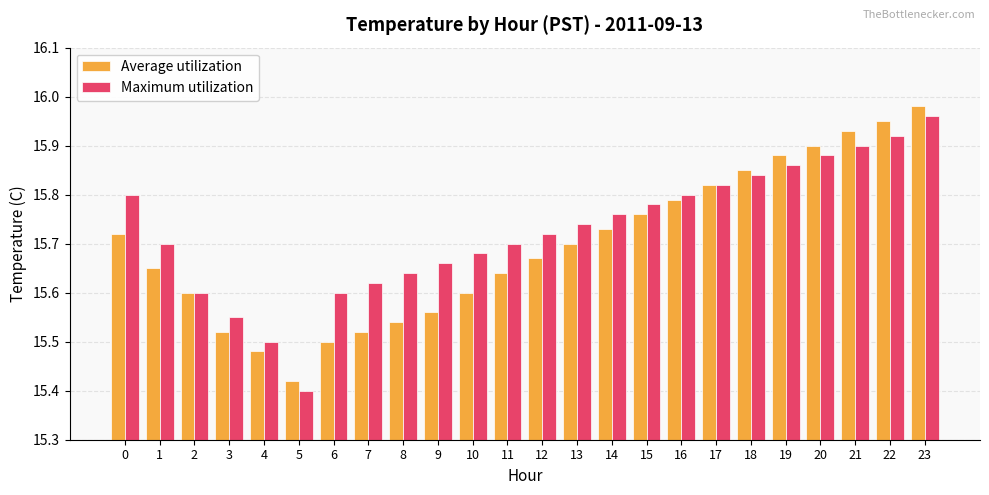

Count the number of data series in this chart.

2